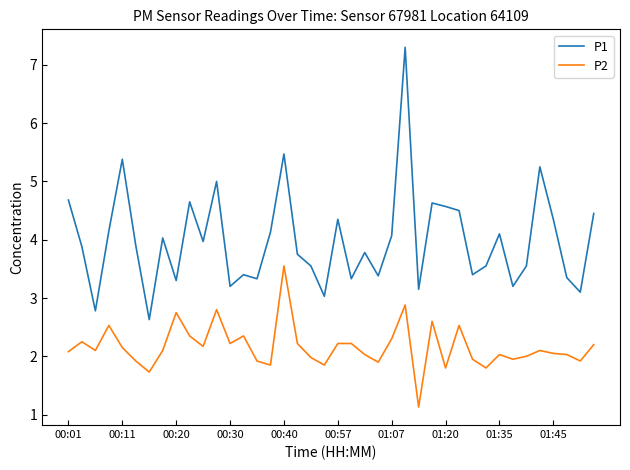

What is the smallest value displayed?

1.1